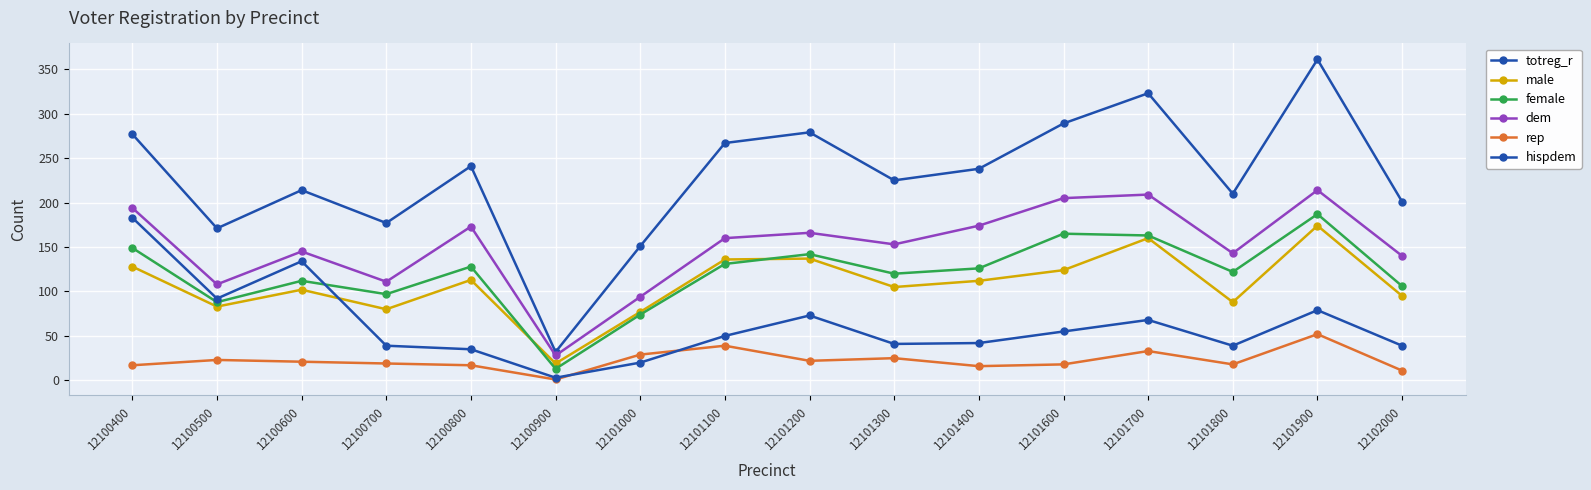

Count the number of categories in the chart.

16